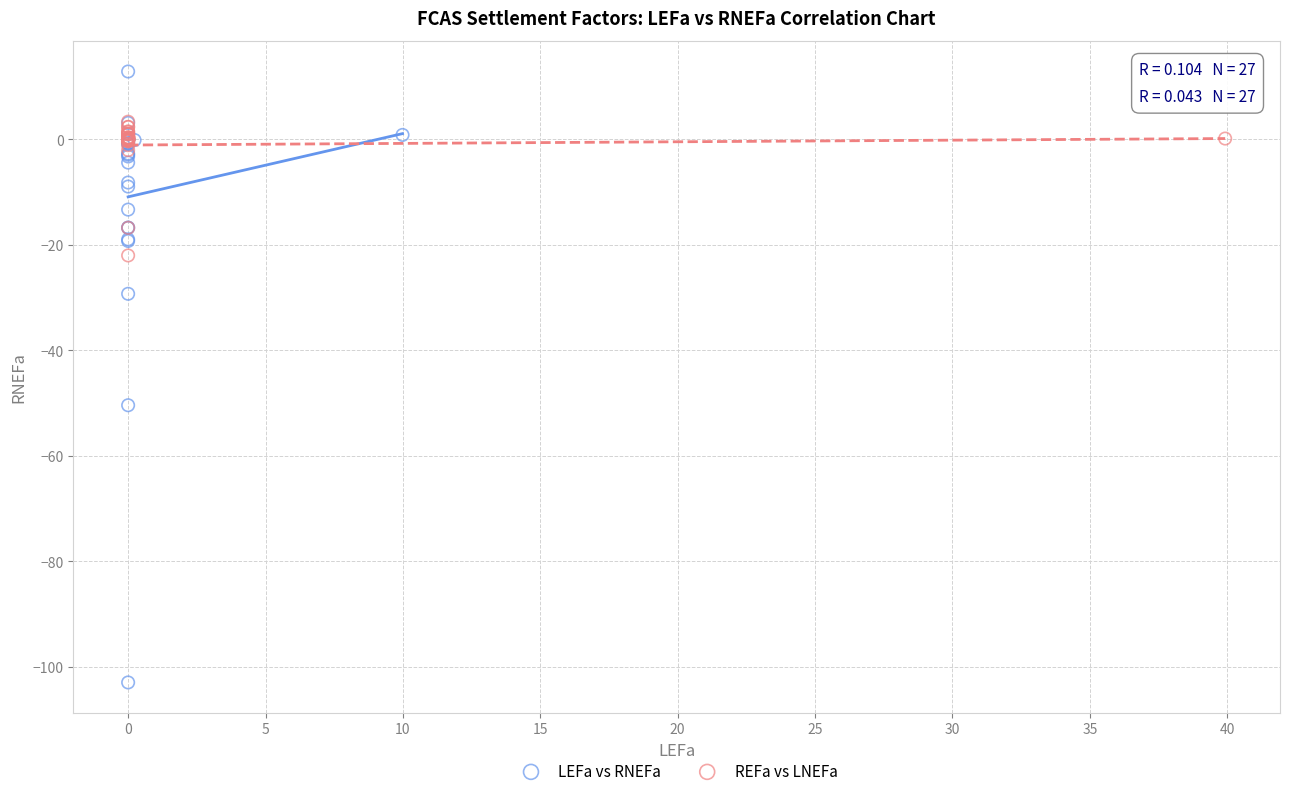

Which series has the largest Y range (max minus min)?

LEFa vs RNEFa